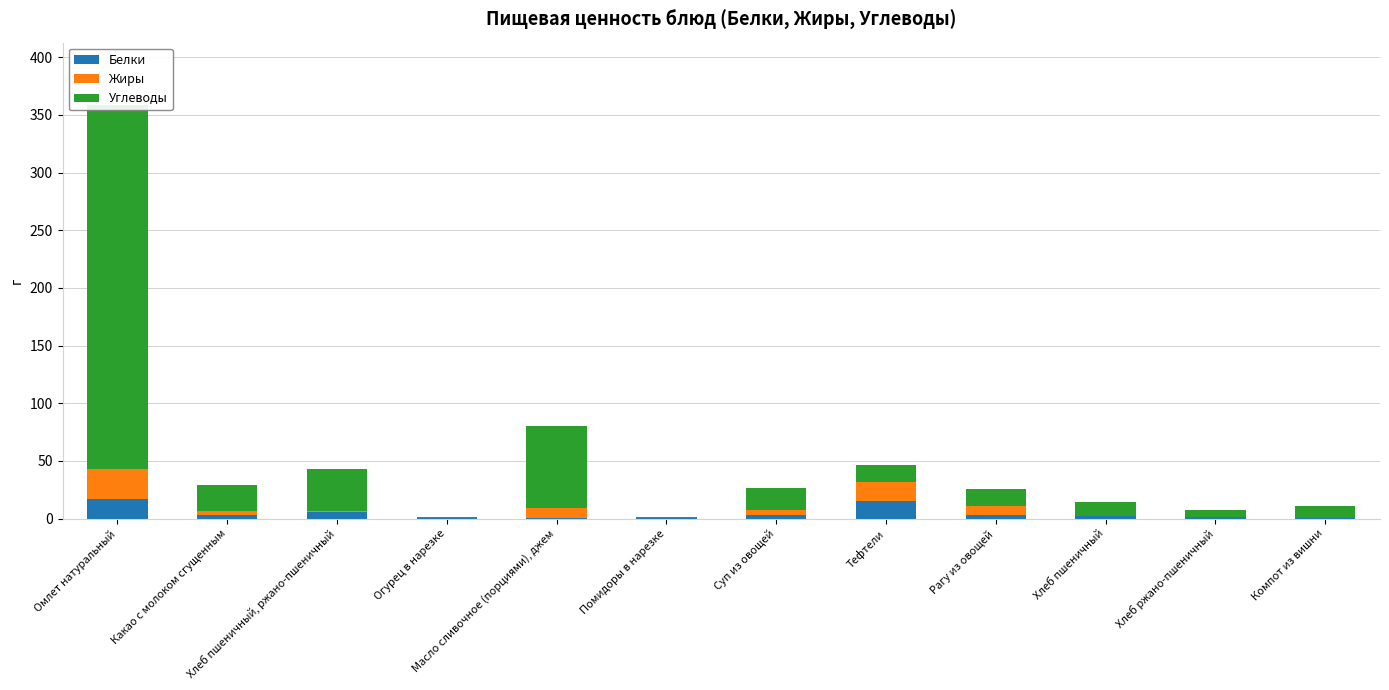

Which series changed the most between Тефтели and Компот из вишни?

Жиры